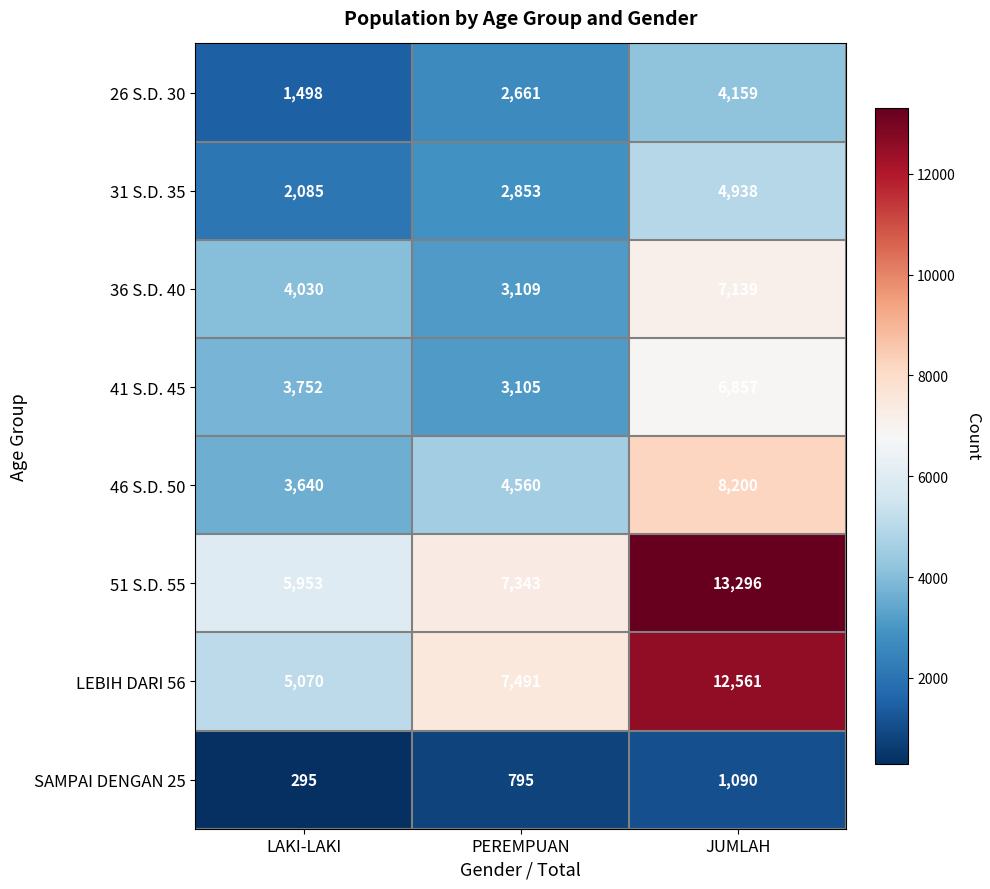

What is the total value across all series at JUMLAH?

58240